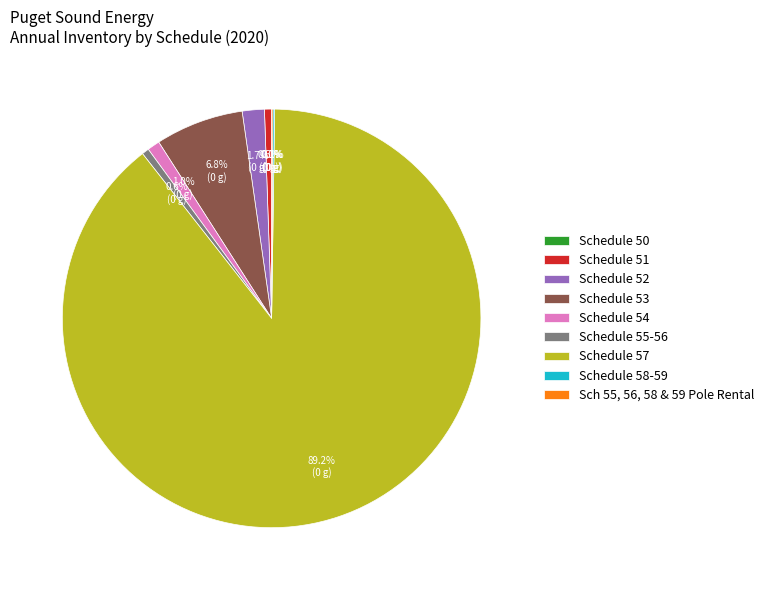

To the nearest percent, what is the difference between the Schedule 51 and Schedule 53 slice percentages?

6%